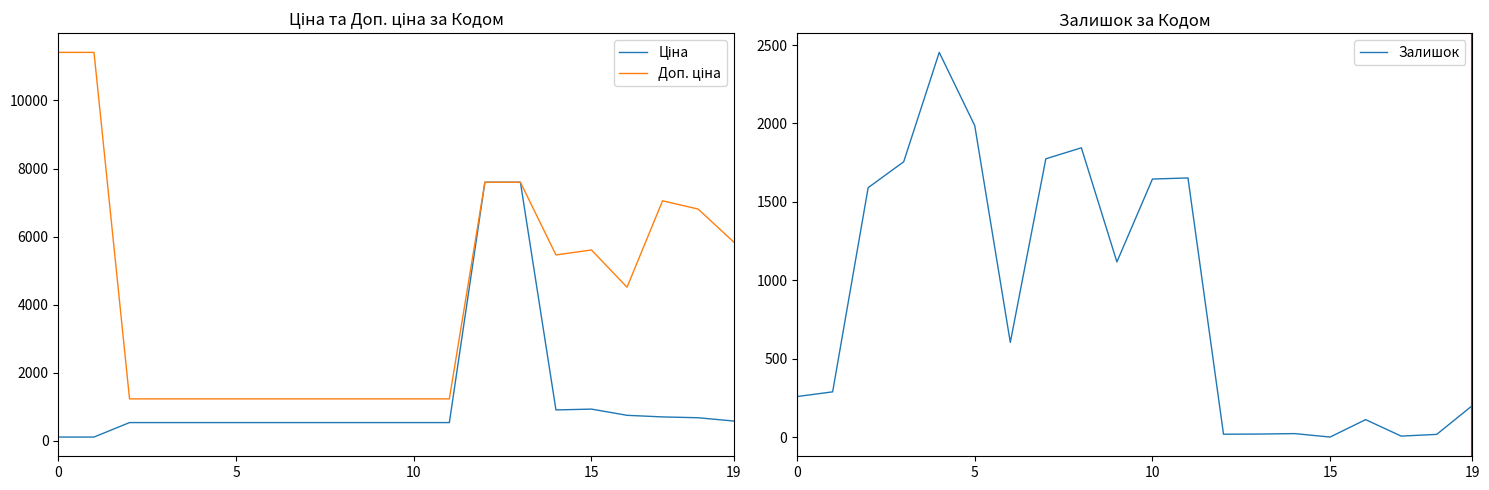

True or false: Ціна has a value of 165.3 at 16.

False